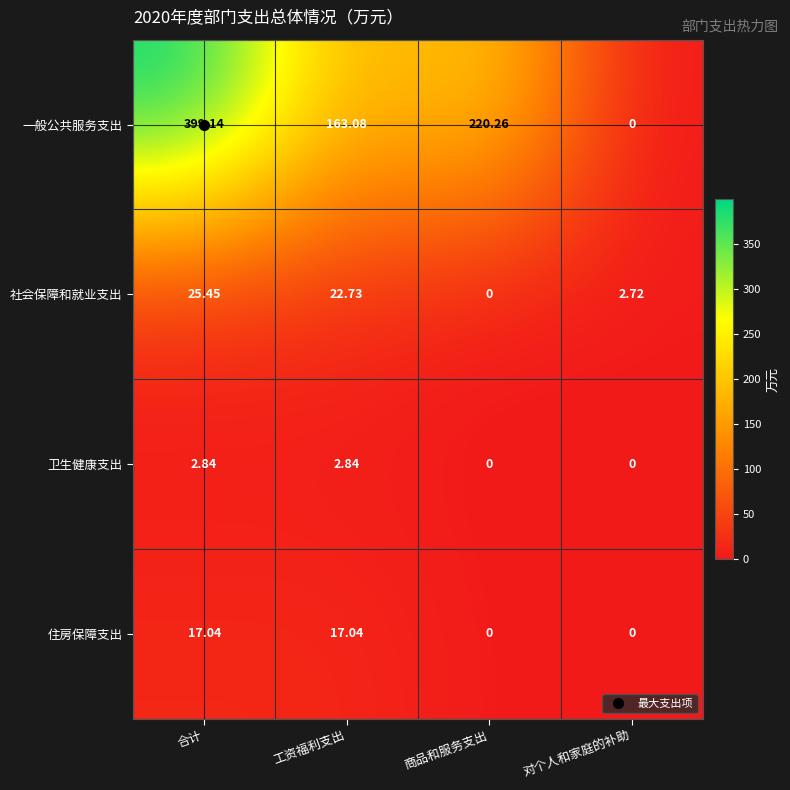

Where is 社会保障和就业支出 nearest to the value 12?

对个人和家庭的补助